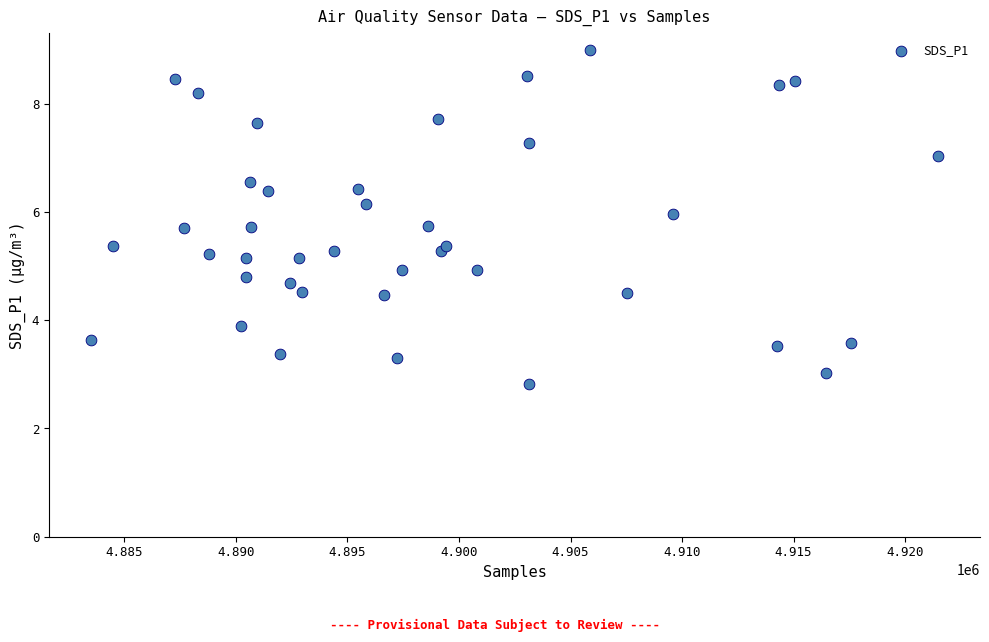

What is the range of Y values (max minus min)?

6.2